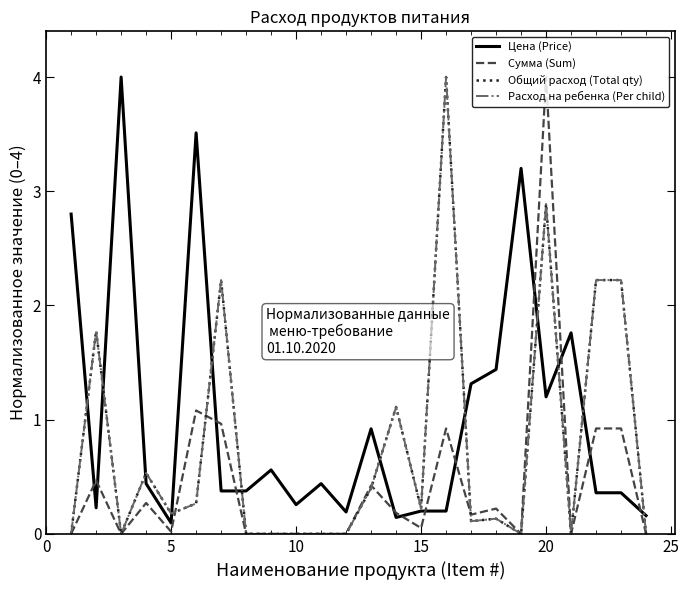

Does the chart have visible grid lines?

No